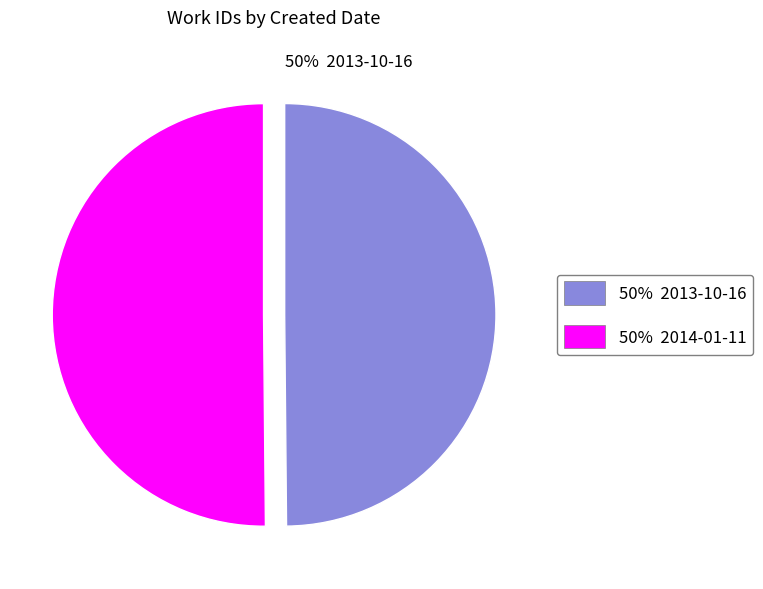

How many segments does this pie chart have?

2